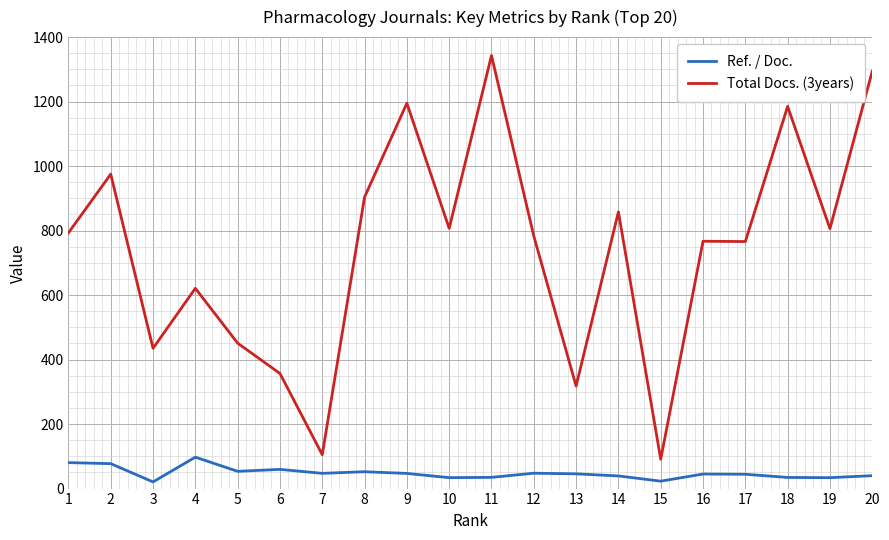

True or false: Ref. / Doc. and Total Docs. (3years) intersect in this chart.

False